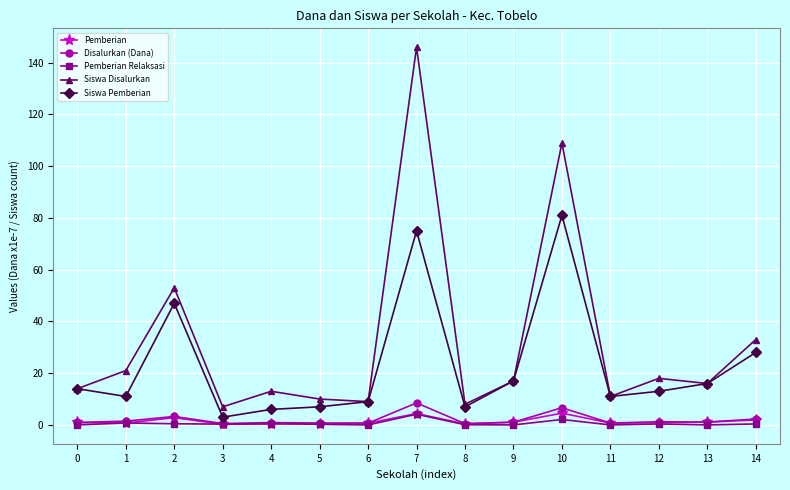

The Siswa Disalurkan series shows 8.0 at 14. True or false?

False